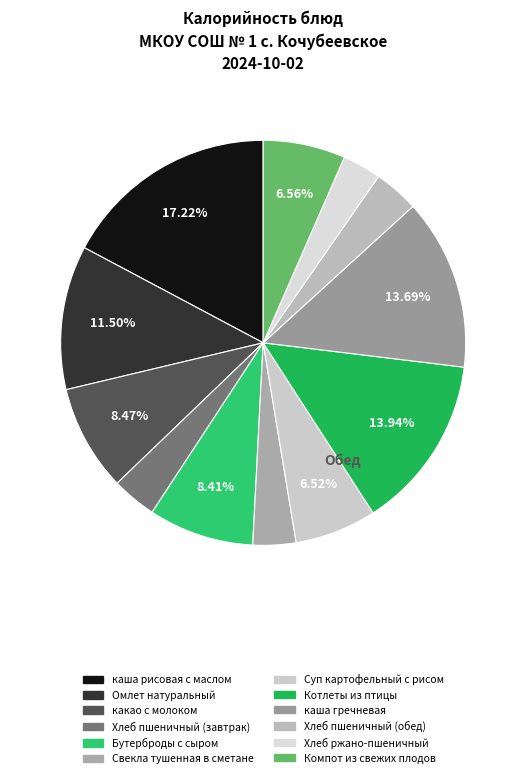

What is the ratio of the value at Свекла тушенная в сметане to the value at Суп картофельный с рисом?

0.5